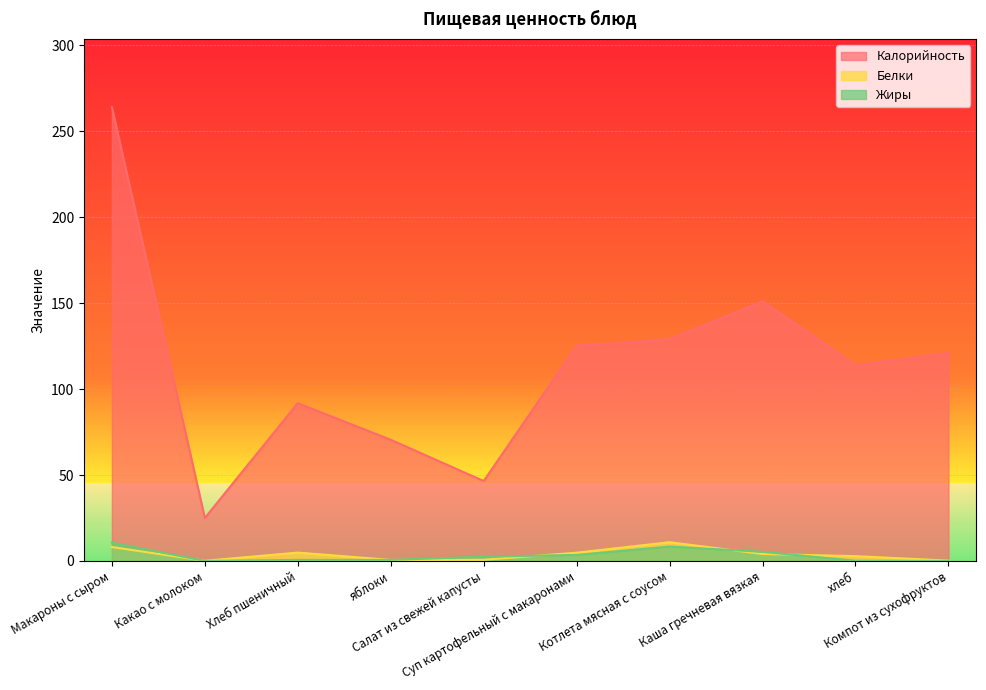

How many interior local peaks does the Белки series have?

2